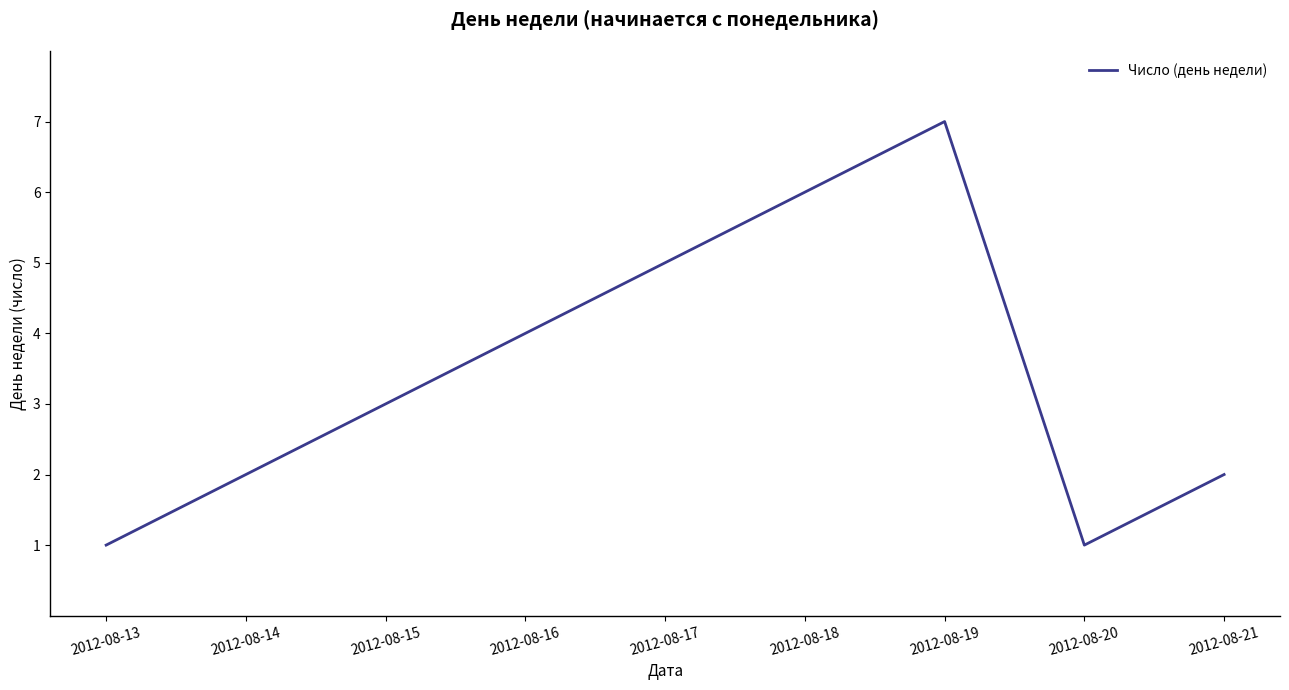

Where is the first local minimum?

2012-08-20